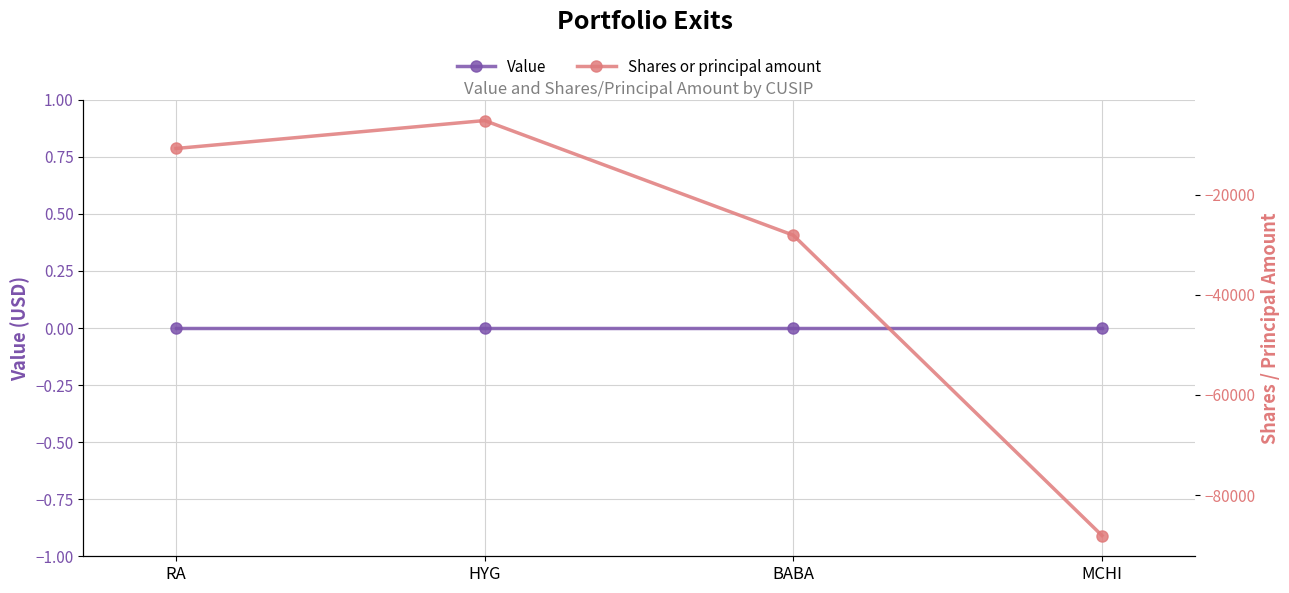

What is the difference between the maximum and minimum values in the Shares or principal amount series?

82879